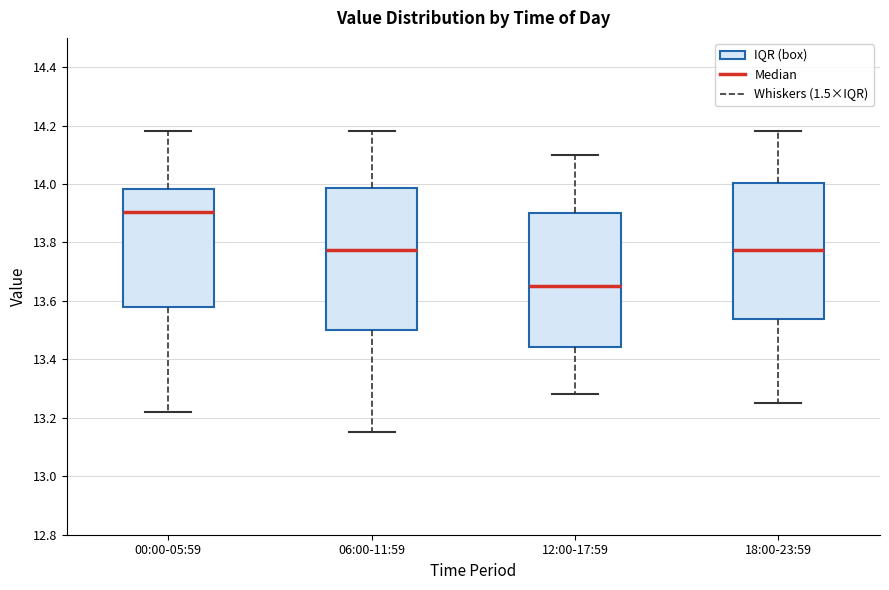

Where is the lower edge of the box for 18:00-23:59 on the y-axis? The values are not printed on the chart, so give them approximately, as read against the axis.

13.54